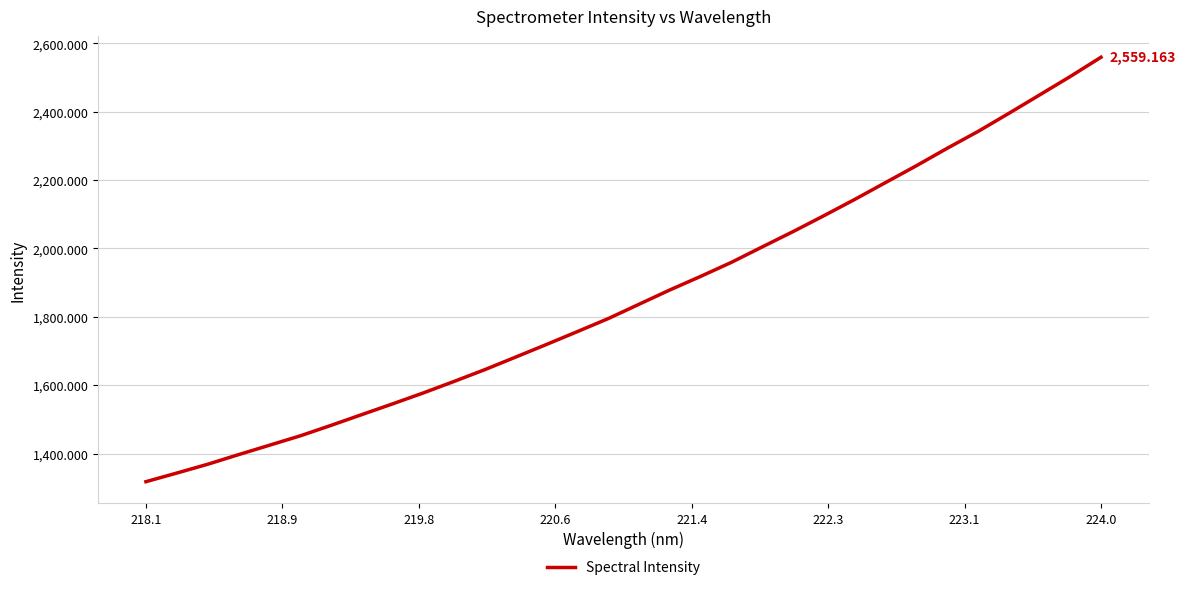

What is the difference between the maximum and minimum values?

1241.3